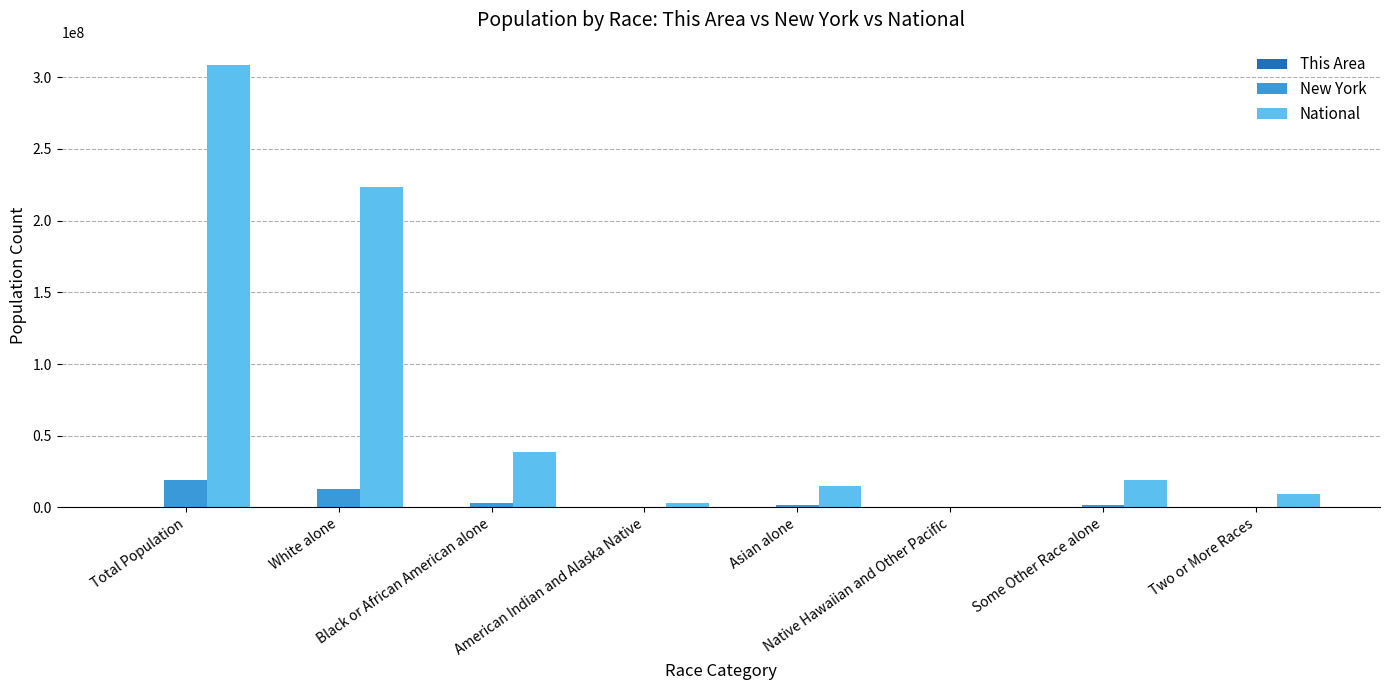

How many groups of bars are there?

8